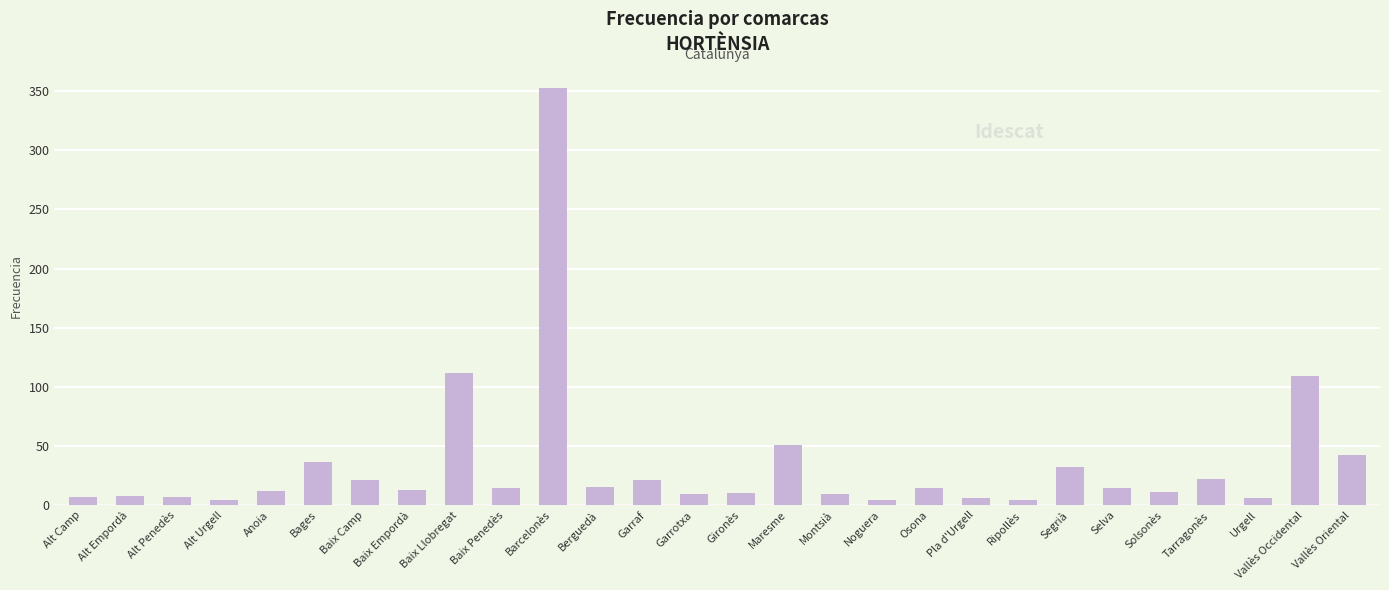

Read the value at Baix Camp.

21